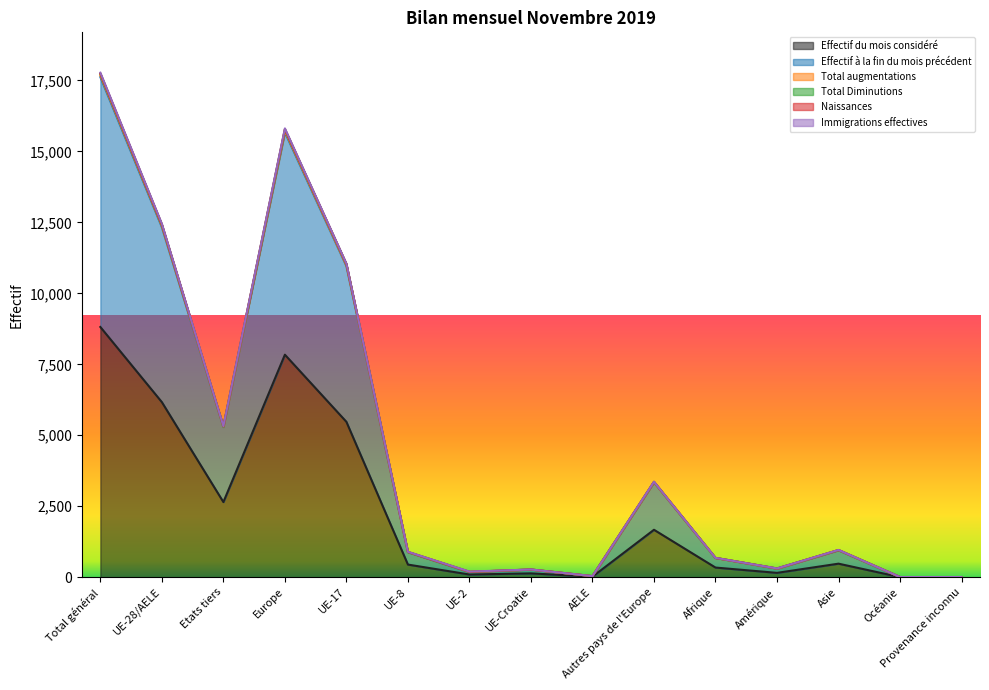

Which category has the highest value in the Effectif du mois considéré series?

Total général